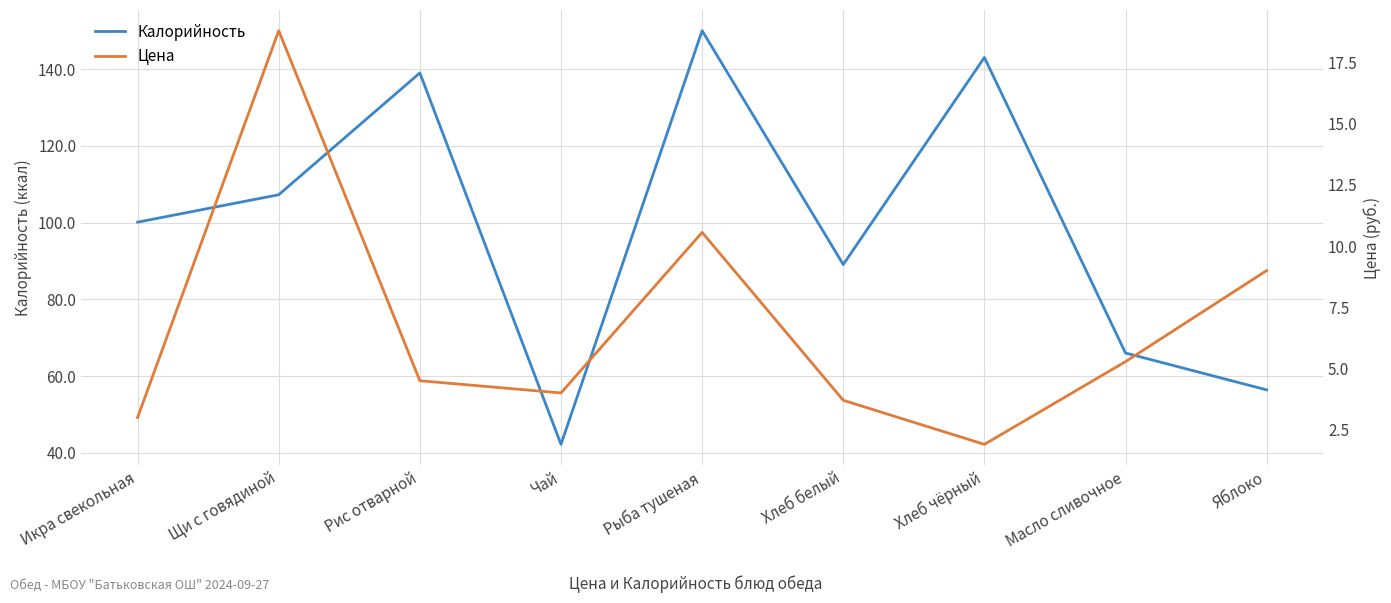

What is the difference between the second highest and minimum values in the Цена series?

8.7